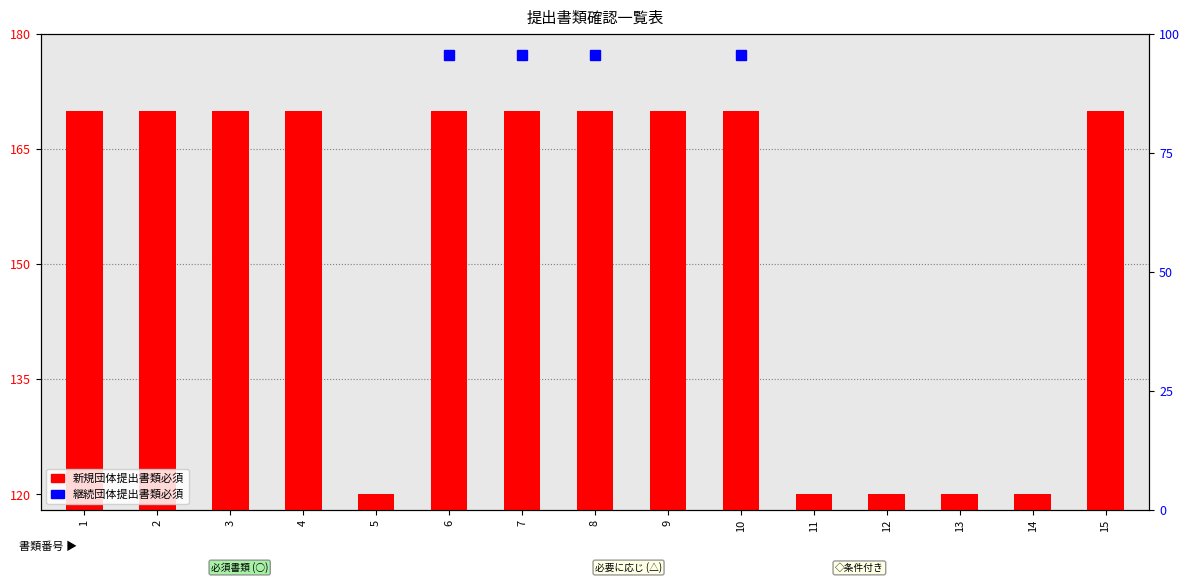

What is the difference between the second highest and second lowest values?

50